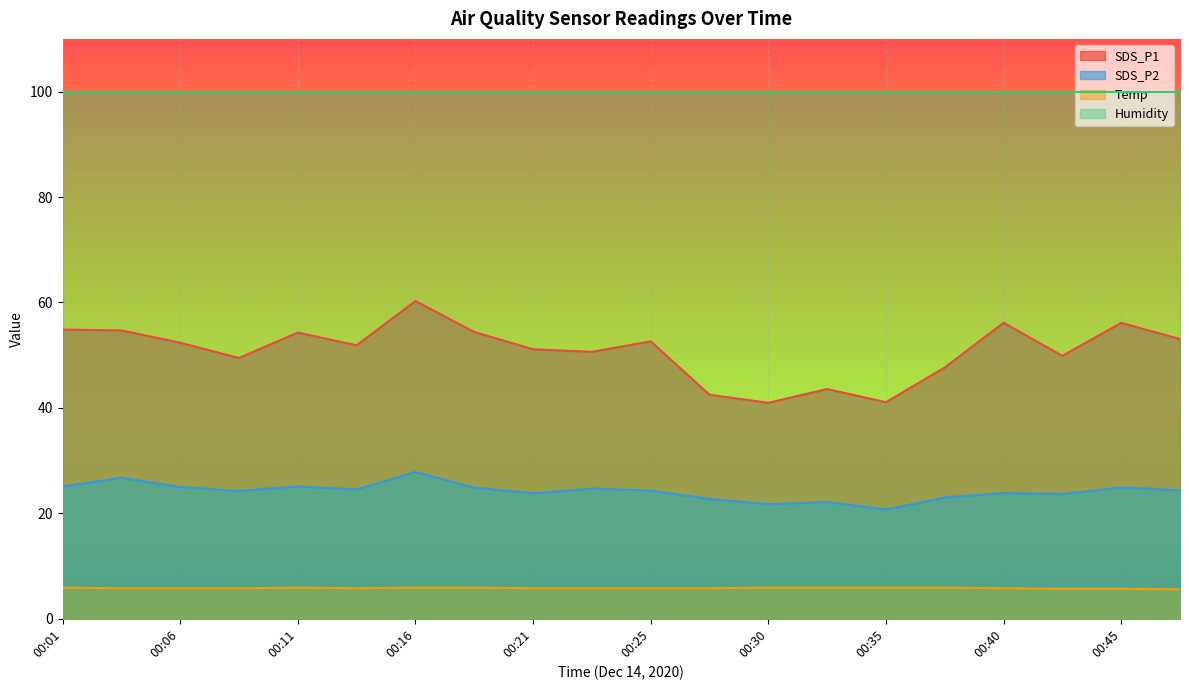

What is the value of the Temp point at the 13th from the left?

5.9